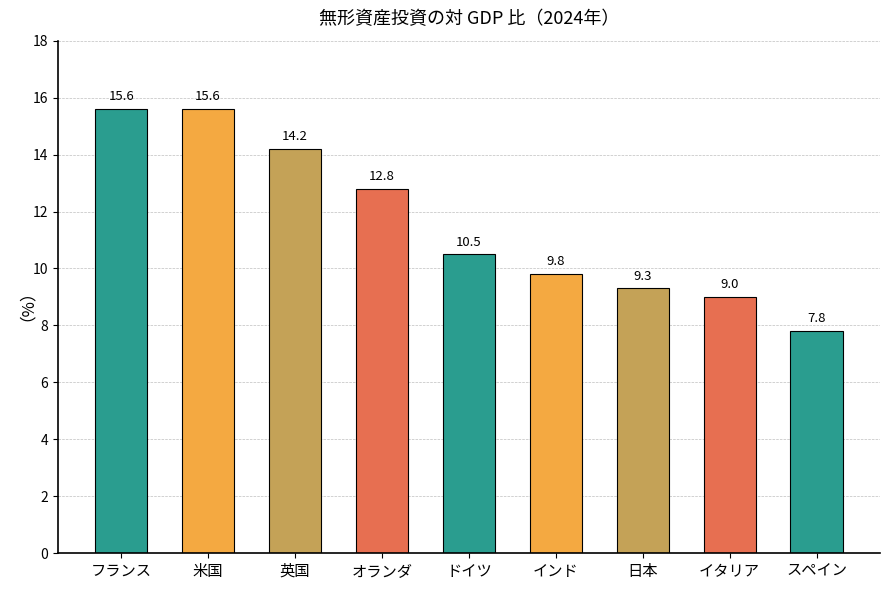

What is the label of the 5th bar from the right?

ドイツ